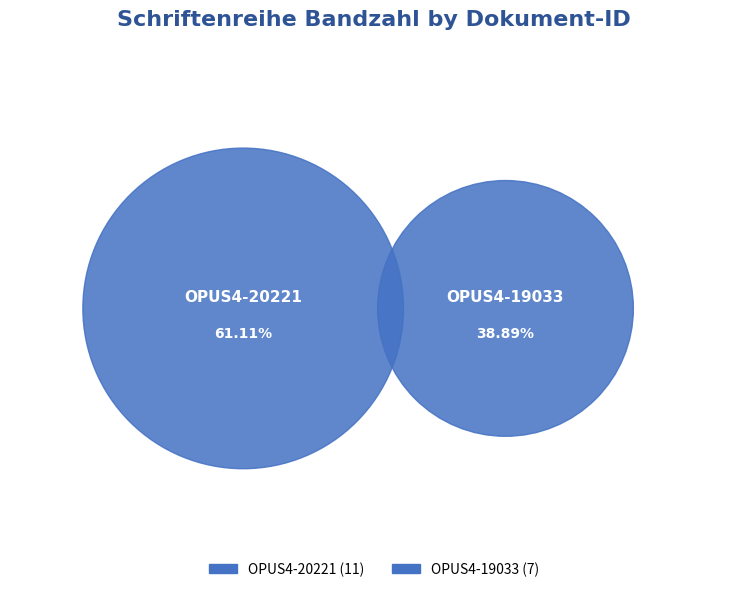

How many slices are in this pie chart?

2